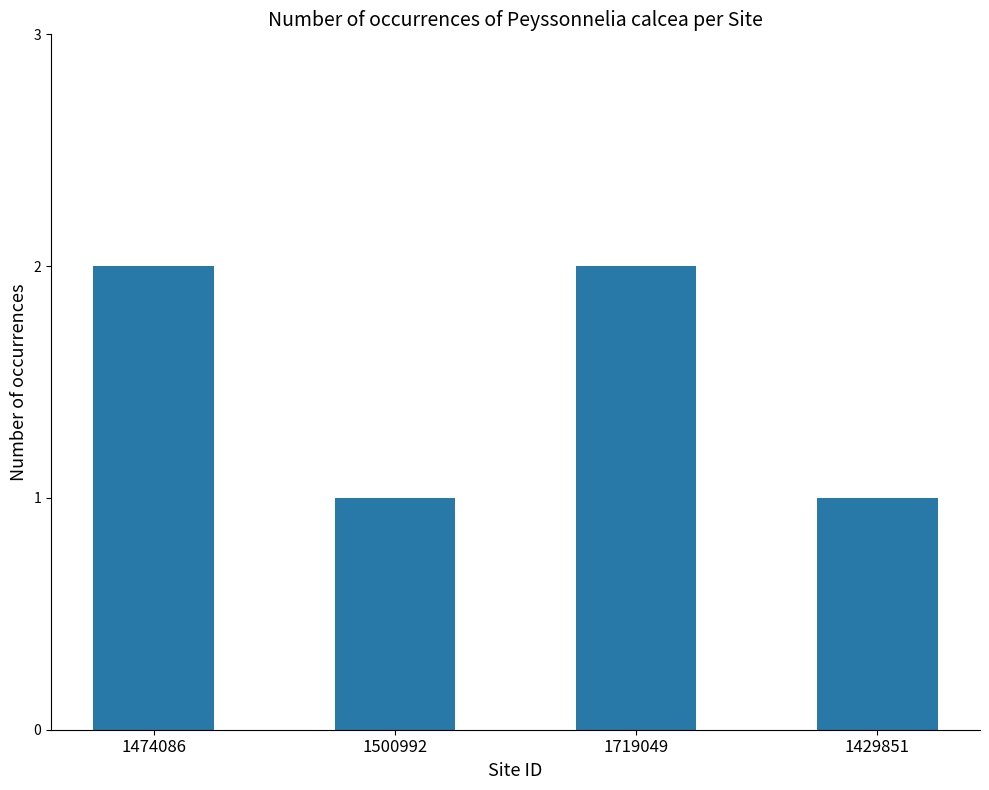

Reading left to right, what are all the values shown in this chart?

2	1	2	1